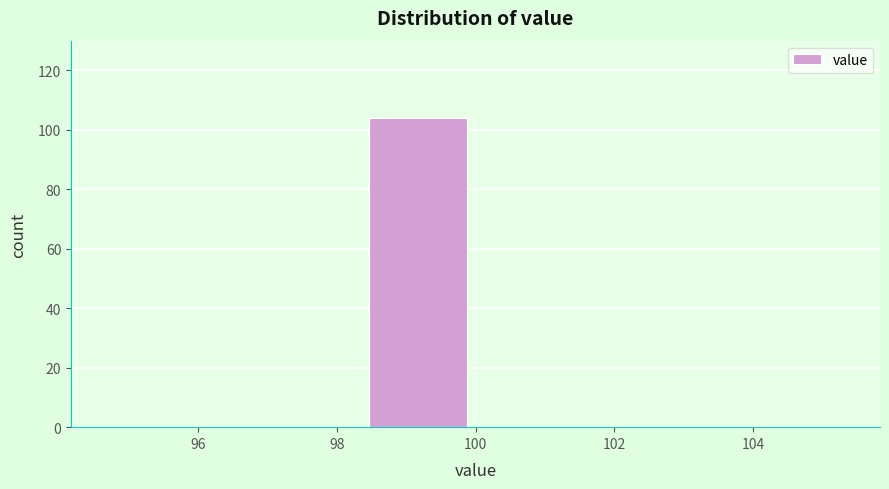

Reading left to right, list every bar in this chart as the range it spans on the x-axis followed by its height. Neither the bar edges nor the heights are printed on the chart, so give them approximately, as read against the axes.

95.0 to 96.6: 0
96.6 to 98.4: 0
98.4 to 100.0: 104
100.0 to 101.6: 0
101.6 to 103.4: 0
103.4 to 105.0: 0